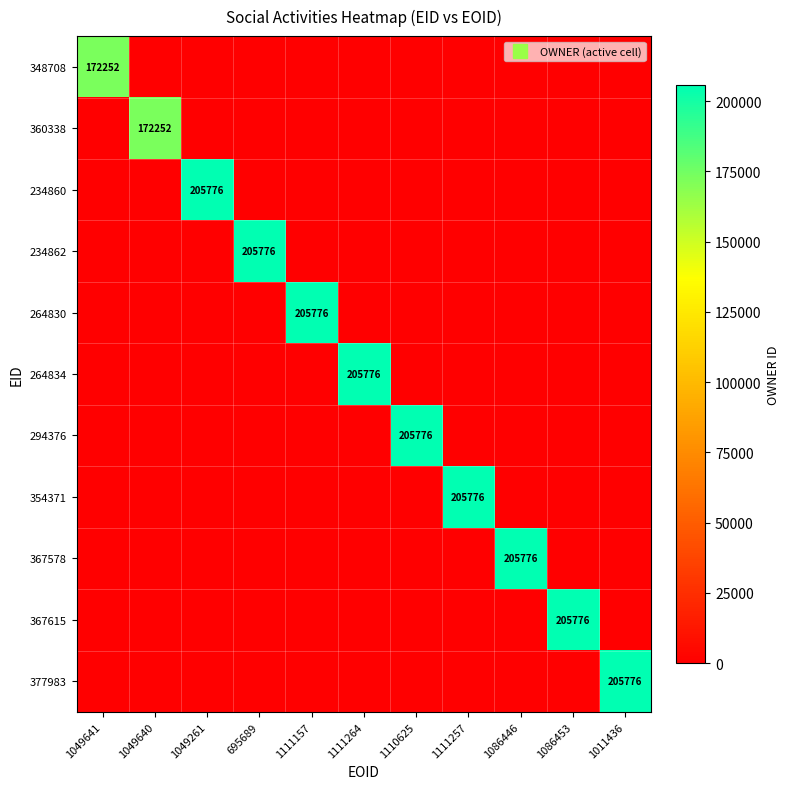

True or false: 367615 has a value of 0 at 1011436.

True